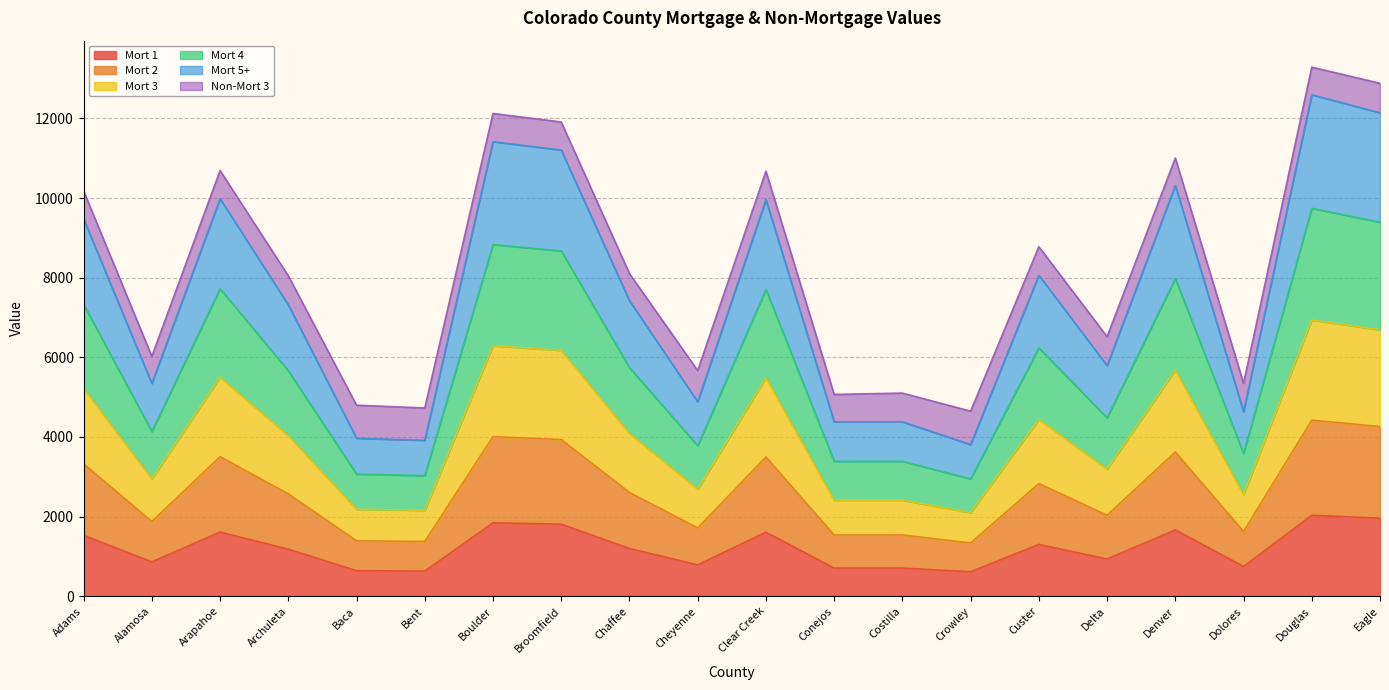

At which category is the sum across all series the highest?

Douglas